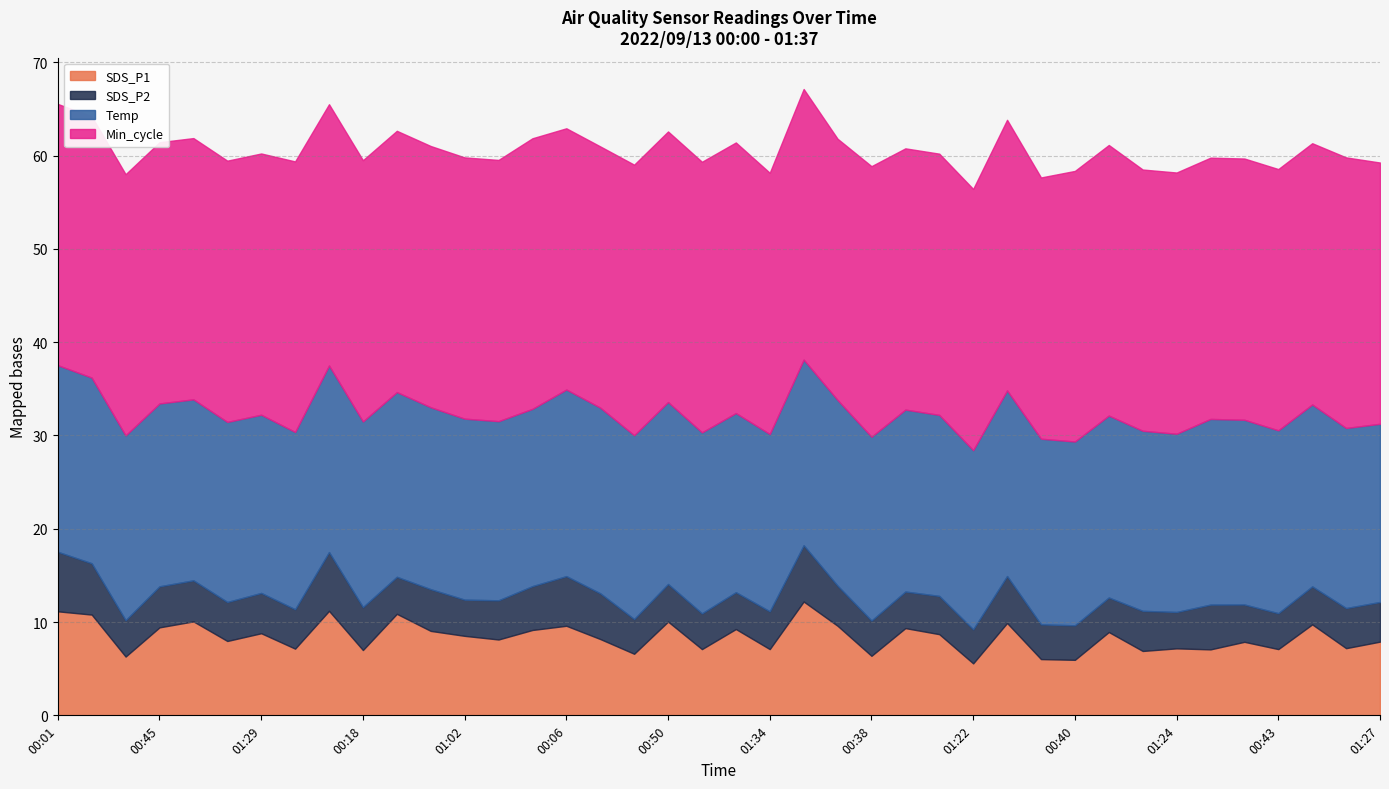

What is the lowest value of the SDS_P2 series?

3.6